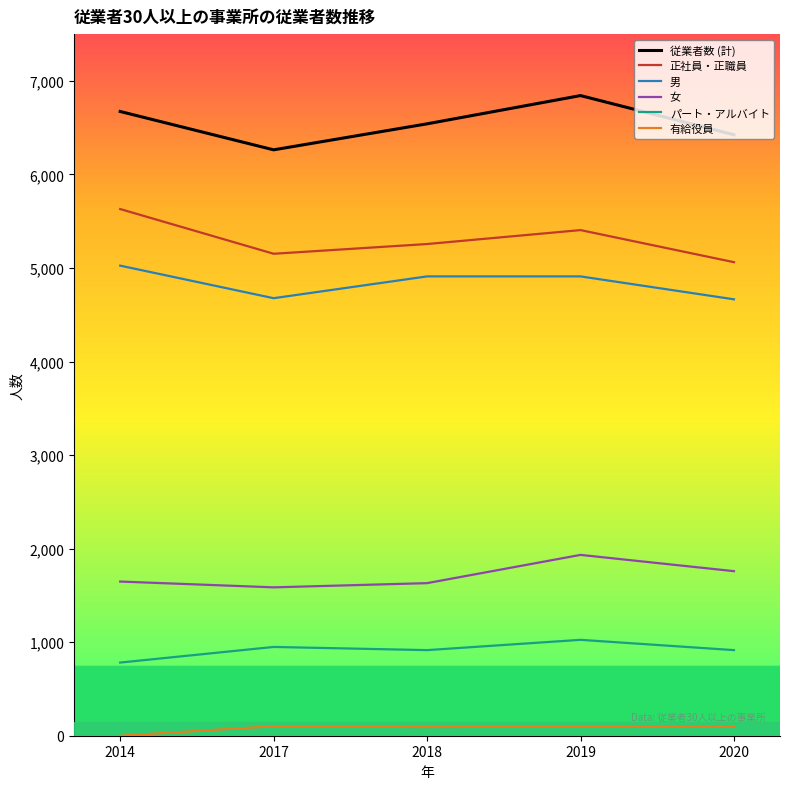

How many values in the 男 series are below 4910?

2